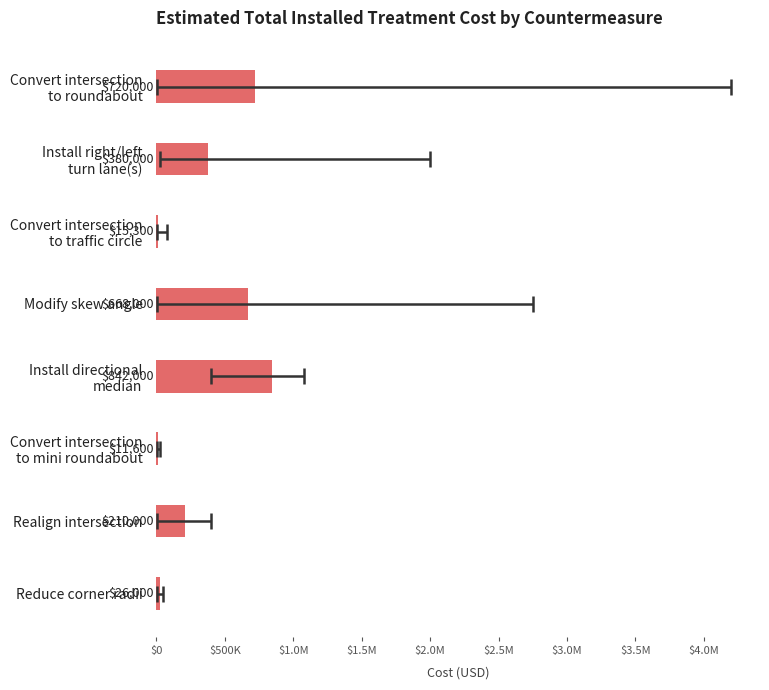

What is the minimum value shown in the chart?

11600